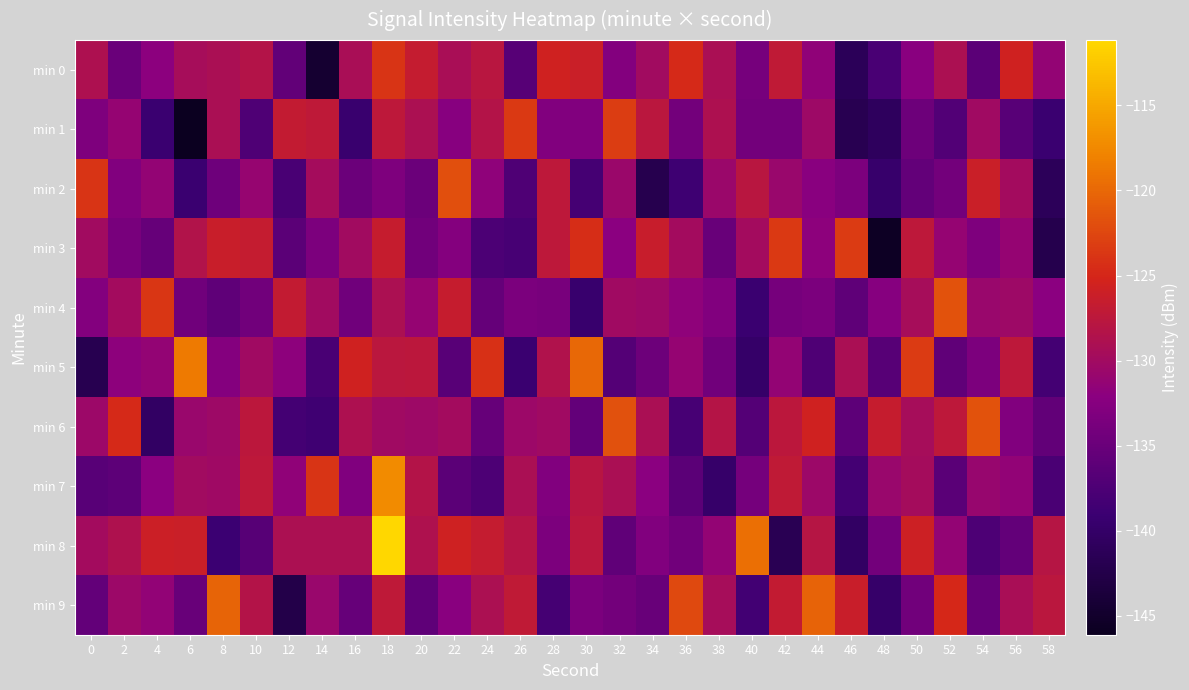

What is the total value across all series at 34?

-1320.4